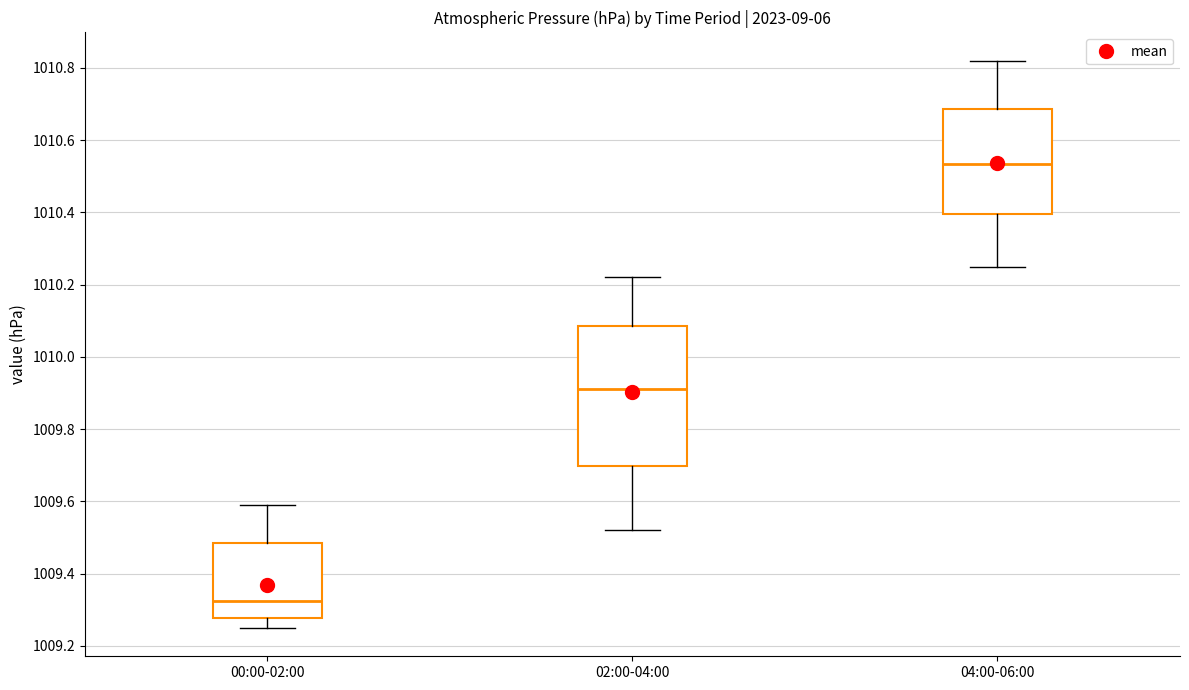

Which box's median line is the highest?

04:00-06:00